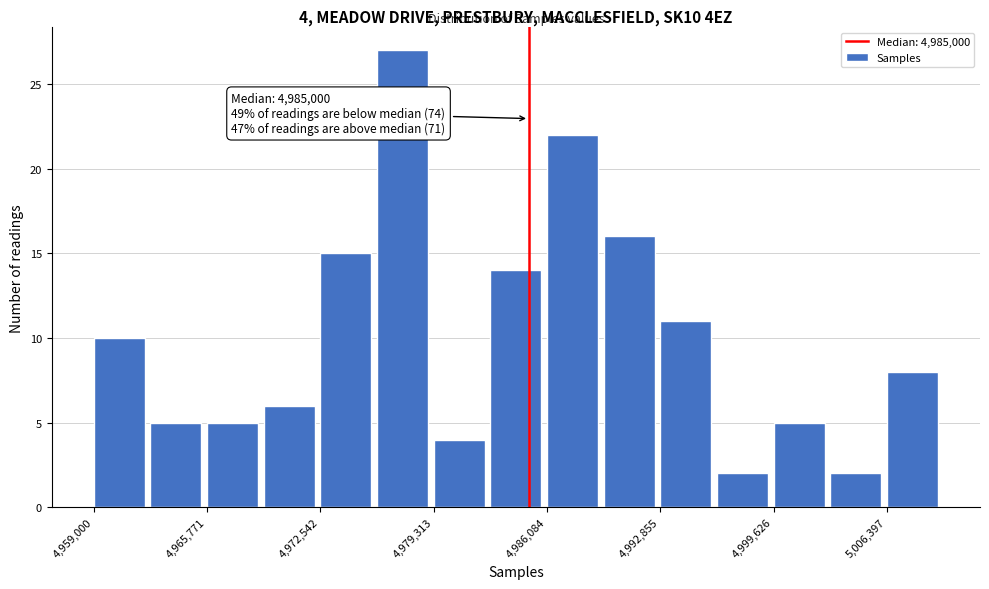

Read against the x-axis, roughly where is the centre of the tallest bar?

4977000